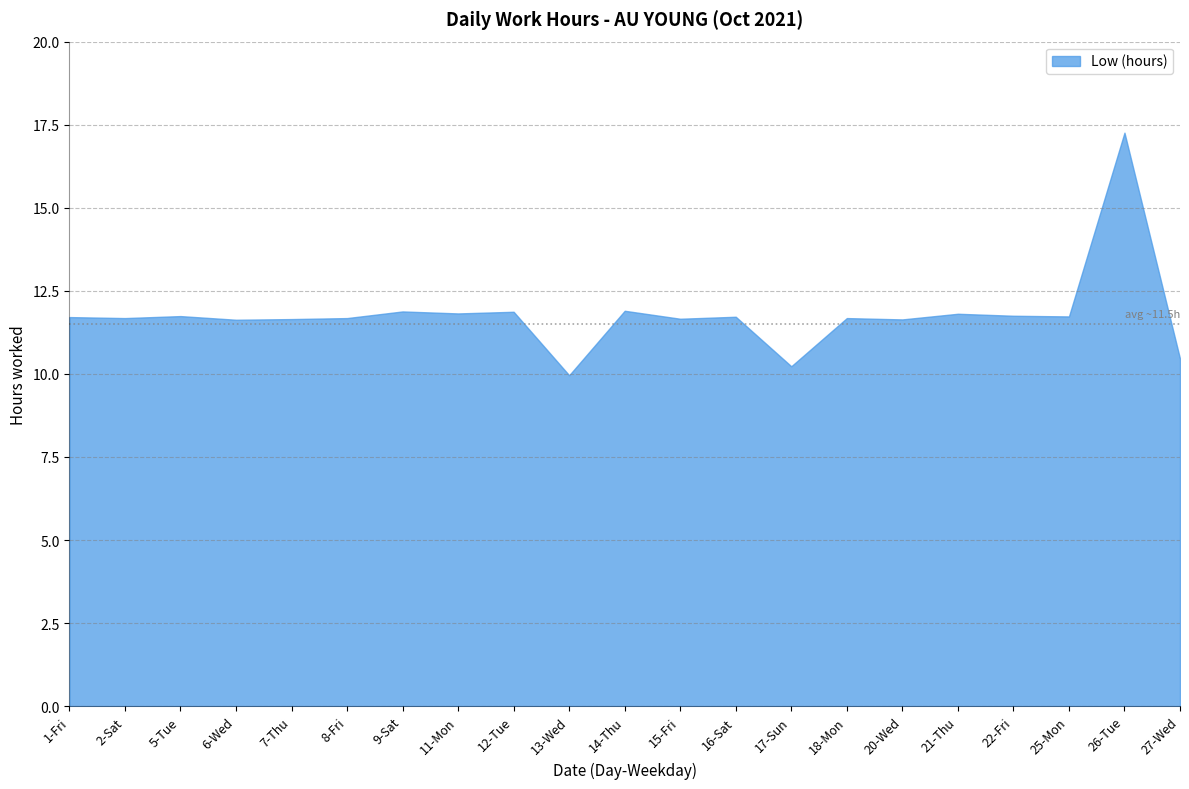

List the labels in order of value, smallest first.

13-Wed, 17-Sun, 27-Wed, 6-Wed, 20-Wed, 7-Thu, 15-Fri, 2-Sat, 8-Fri, 18-Mon, 1-Fri, 16-Sat, 25-Mon, 5-Tue, 22-Fri, 21-Thu, 11-Mon, 12-Tue, 9-Sat, 14-Thu, 26-Tue